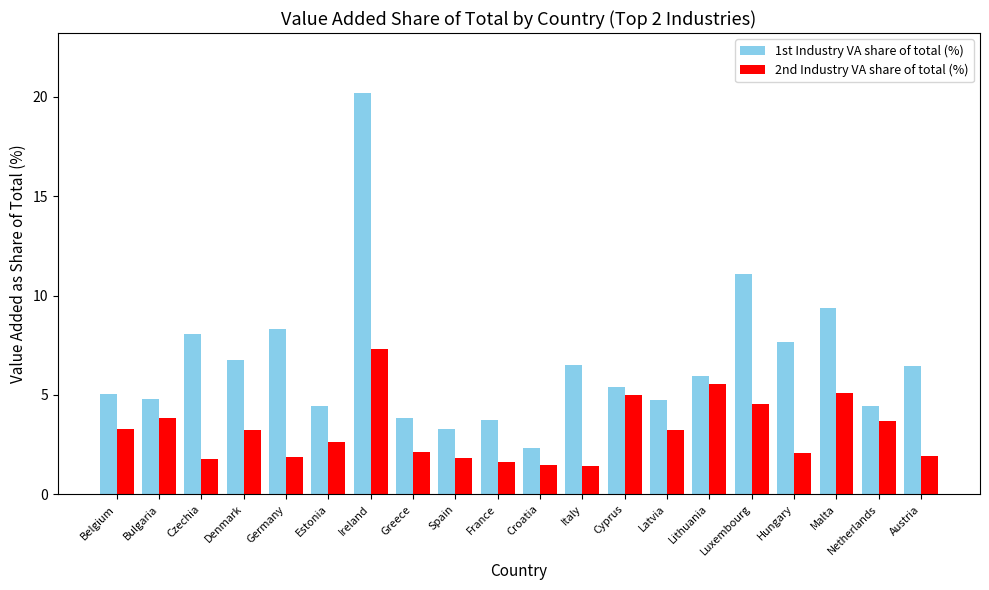

What is the total value across all series at Italy?

7.9